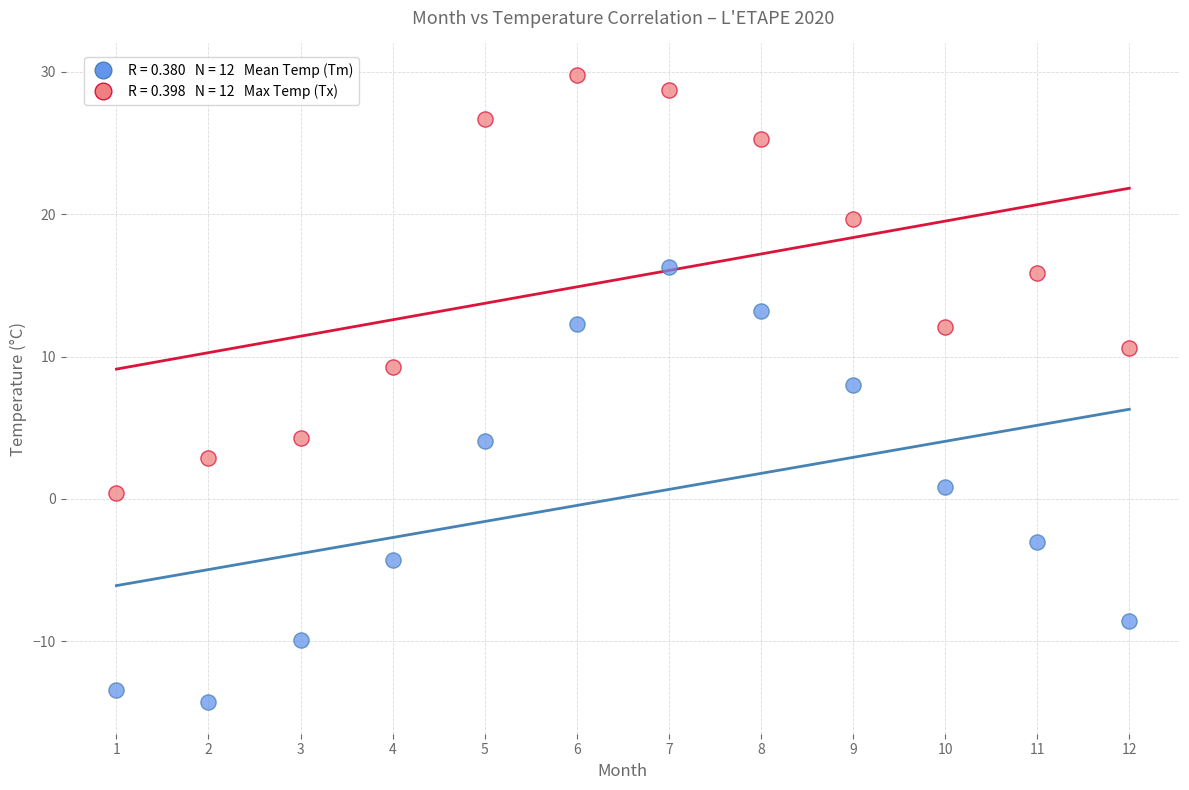

Across all series, what Y value is closest to 7?

8.0